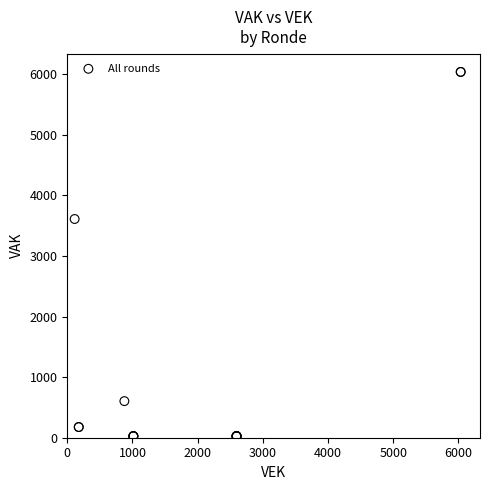

What Y value in the scatter plot is closest to 3031?

3609